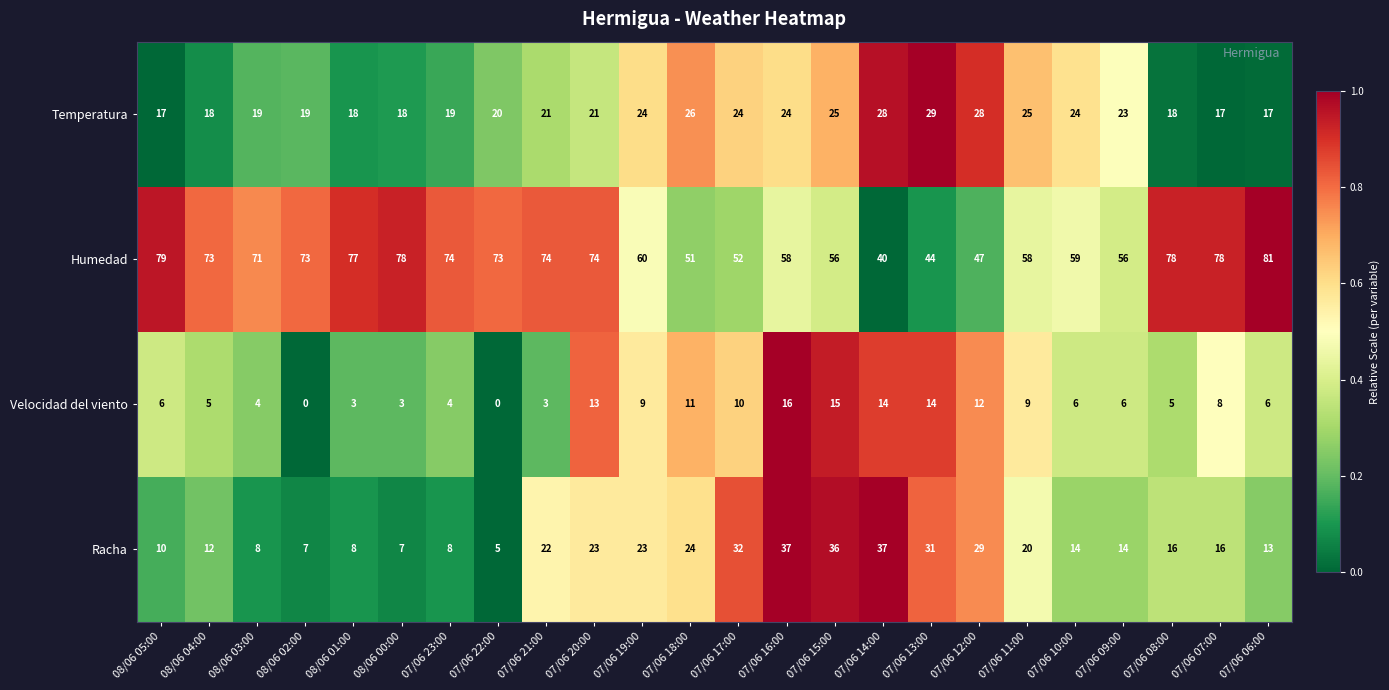

Which series has the largest total across all categories?

Humedad